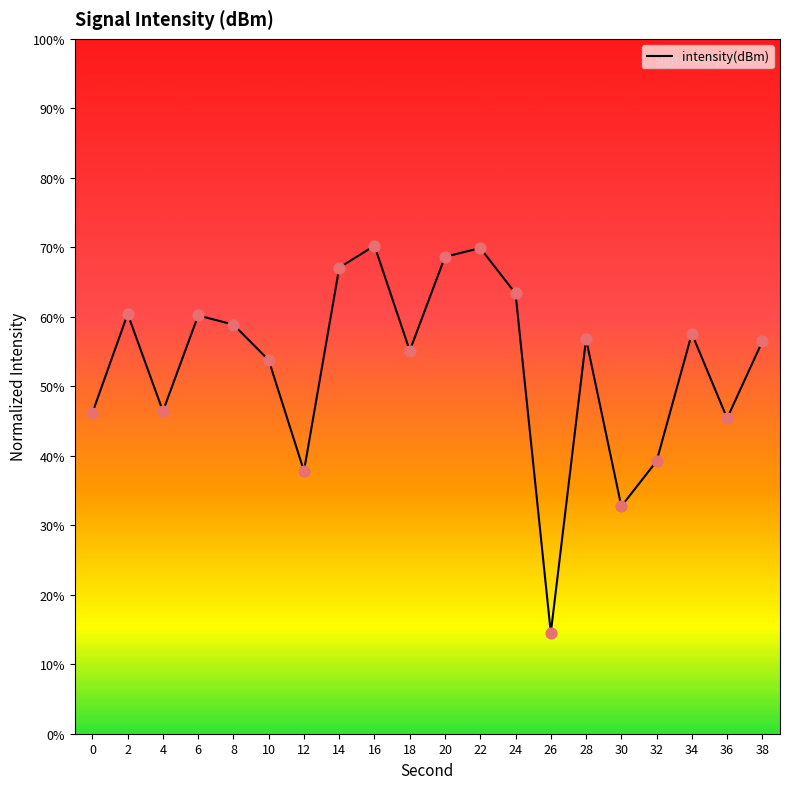

Approximately how many times larger is the value at 0 compared to 16?

0.7